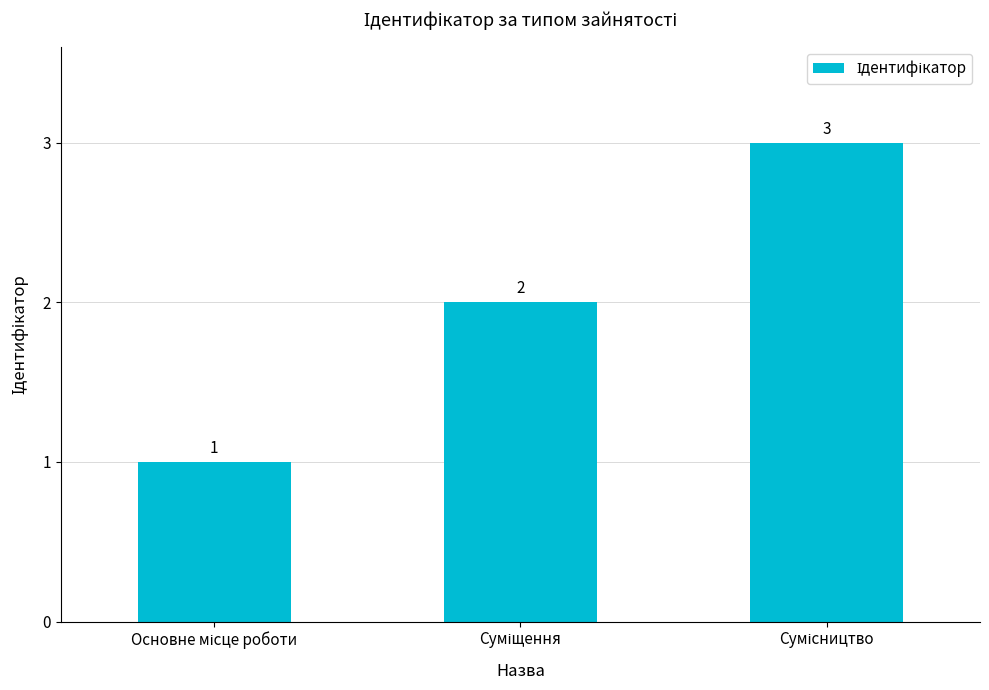

What is the maximum value shown in the chart?

3